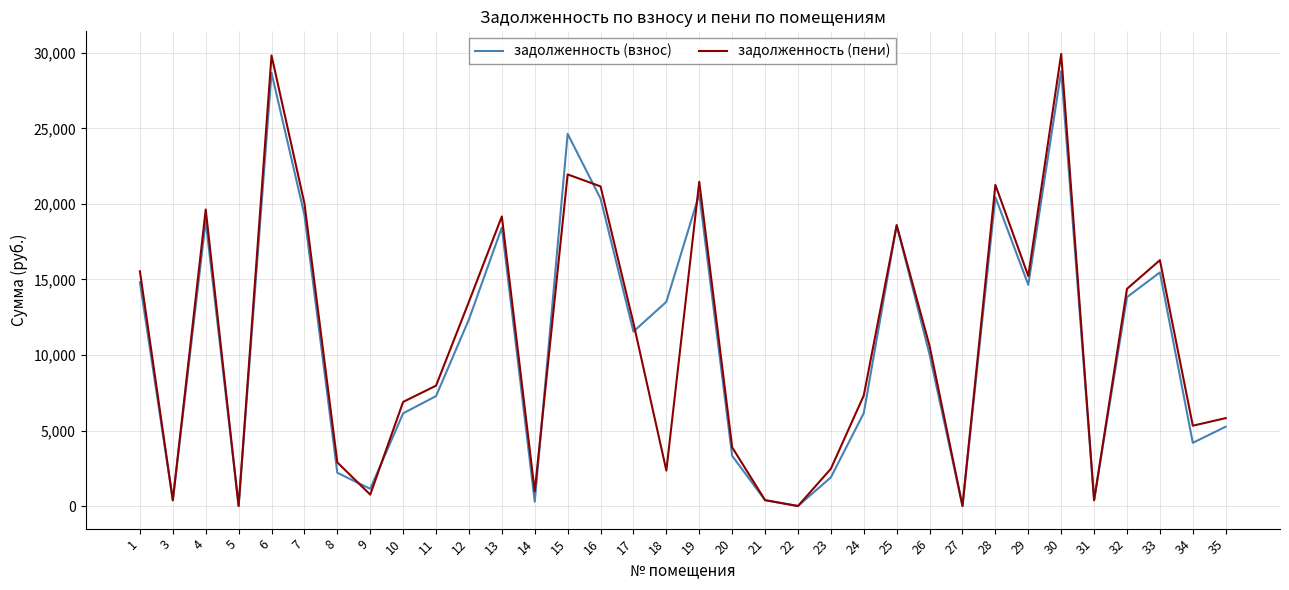

Between 19 and 34, which series saw the biggest shift?

задолженность (взнос)